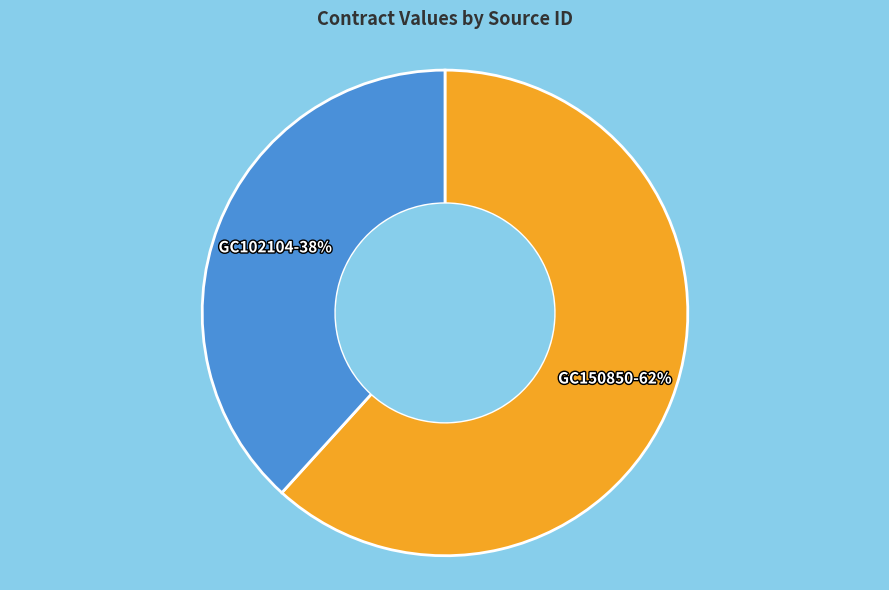

Count the number of slices in the pie.

2